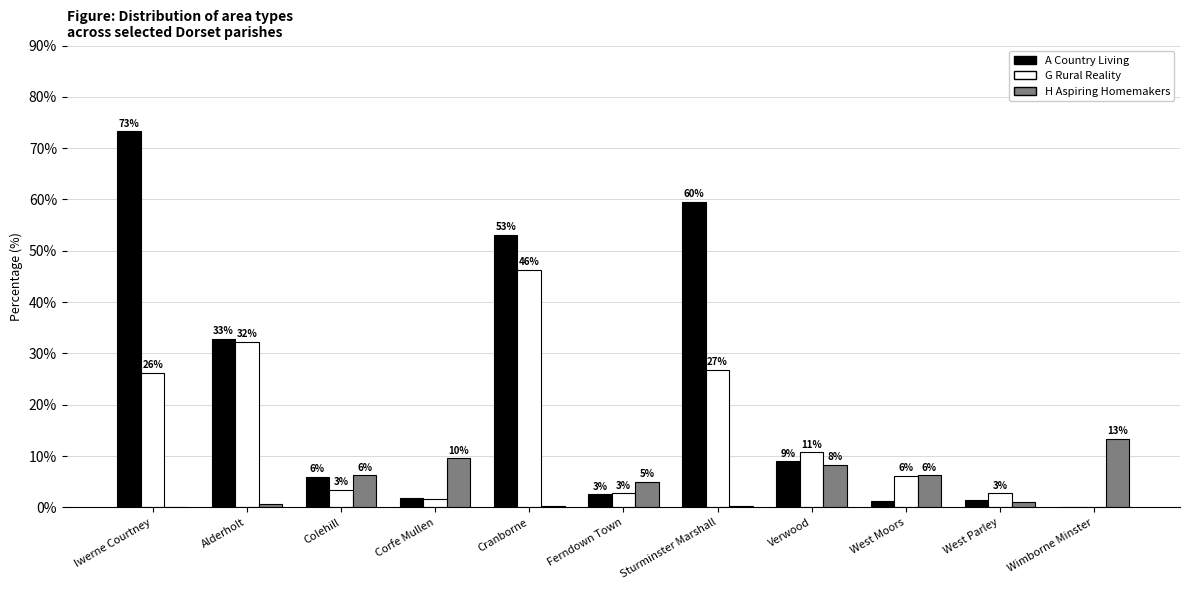

Reading left to right, list all the values displayed in this chart.

A Country Living: 73.3	32.8	6.0	1.9	53.1	2.5	59.6	9.0	1.3	1.5	0.0
G Rural Reality: 26.3	32.3	3.4	1.7	46.3	2.8	26.9	10.8	6.2	2.8	0.0
H Aspiring Homemakers: 0.0	0.7	6.2	9.6	0.3	5.0	0.4	8.3	6.2	1.1	13.4